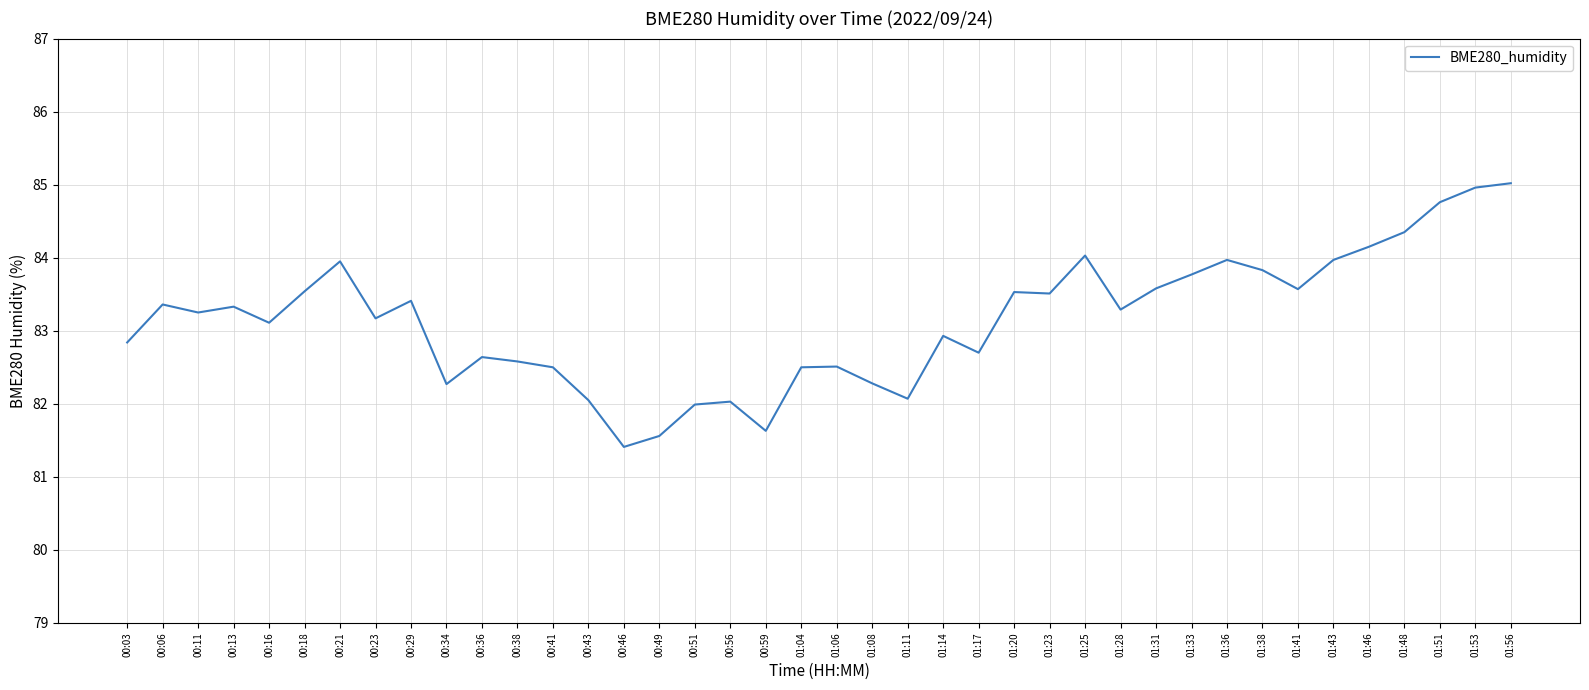

What is the sum of the values at 01:56 and 00:21?

169.0